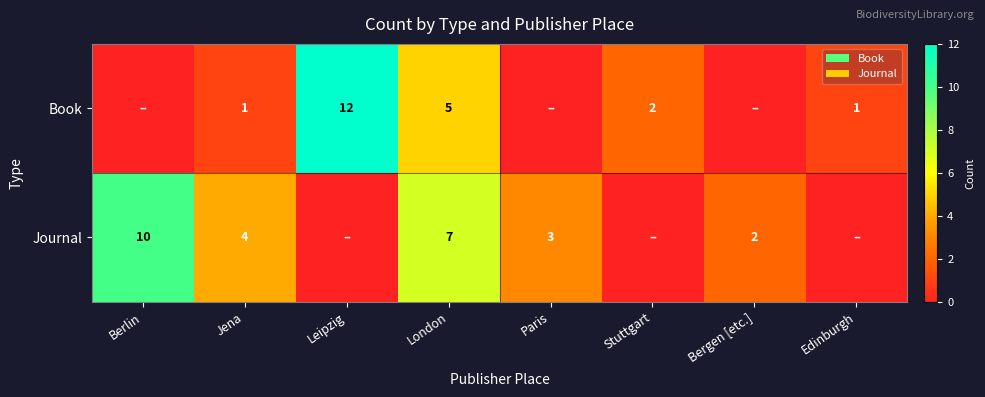

What is the total value across all series at London?

12